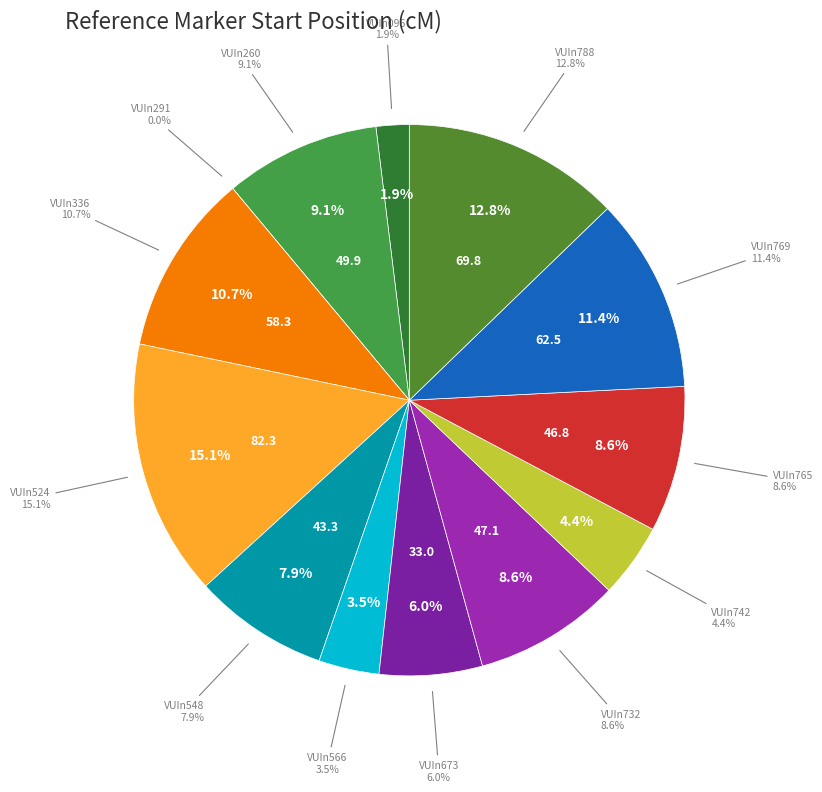

What is the ratio of the value at VUIn548 to the value at VUIn096?

4.1